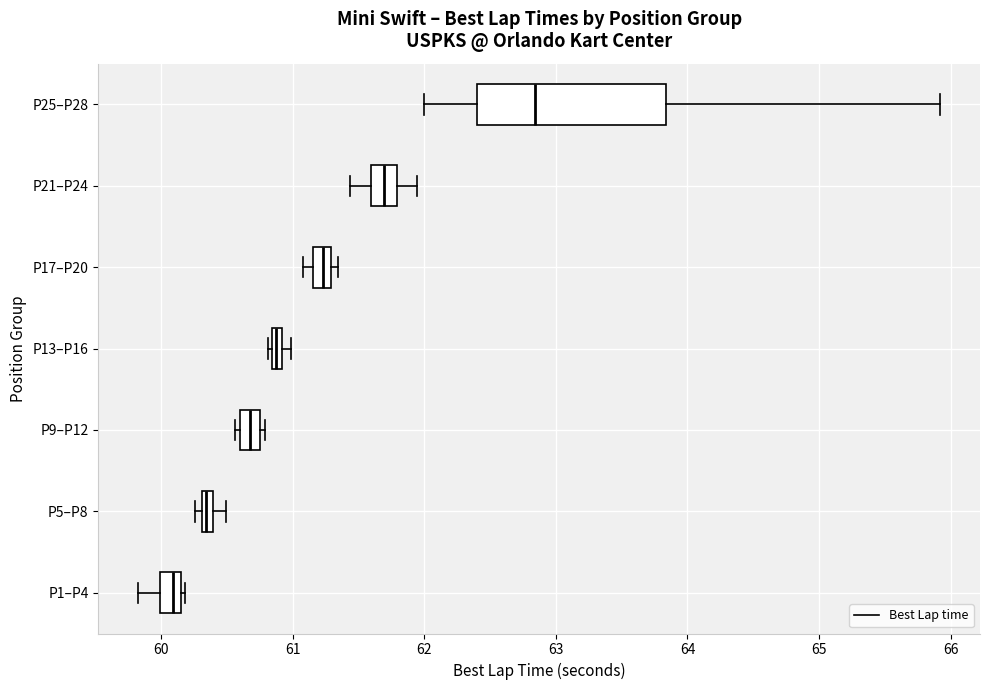

Which box's median line is the furthest to the right?

P25–P28